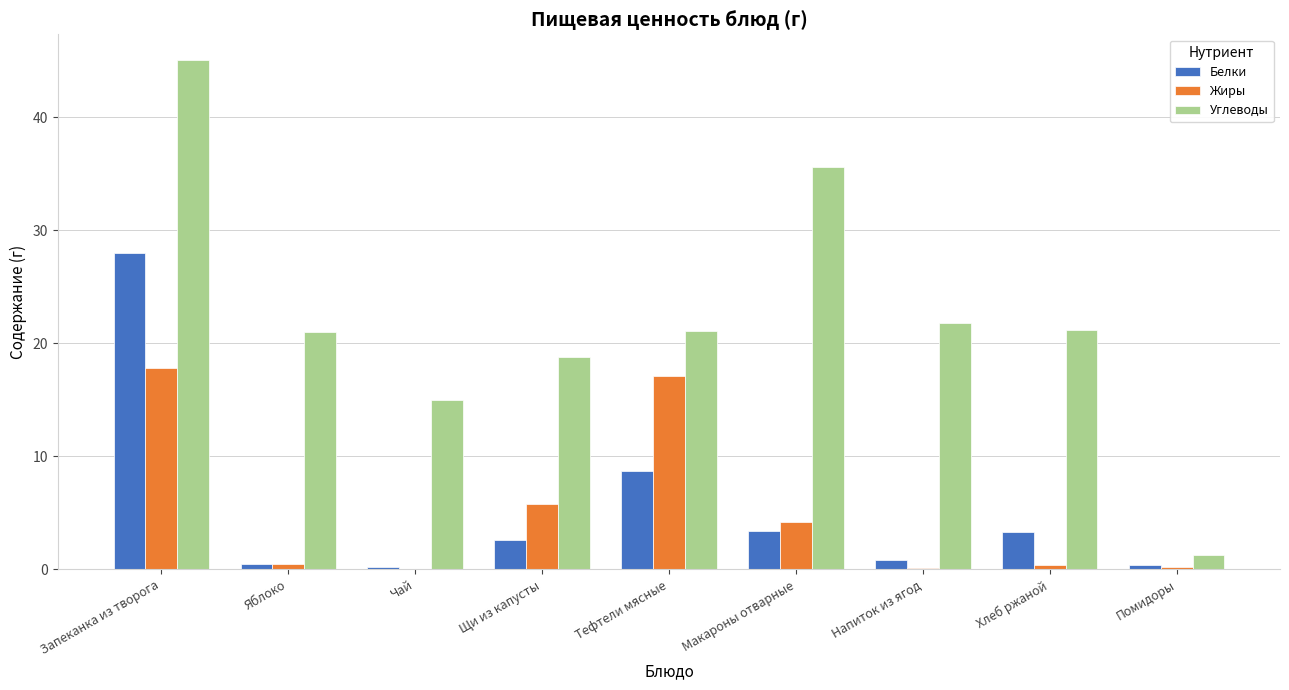

Which series has the largest total across all categories?

Углеводы